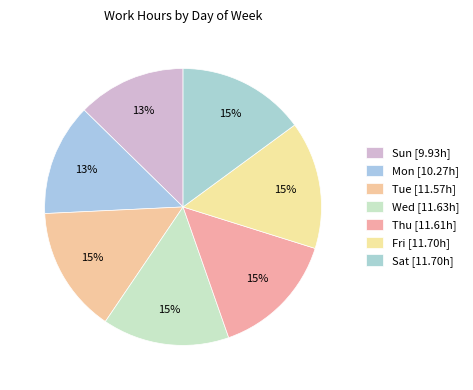

The Sun slice represents 13% of the pie. True or false?

True